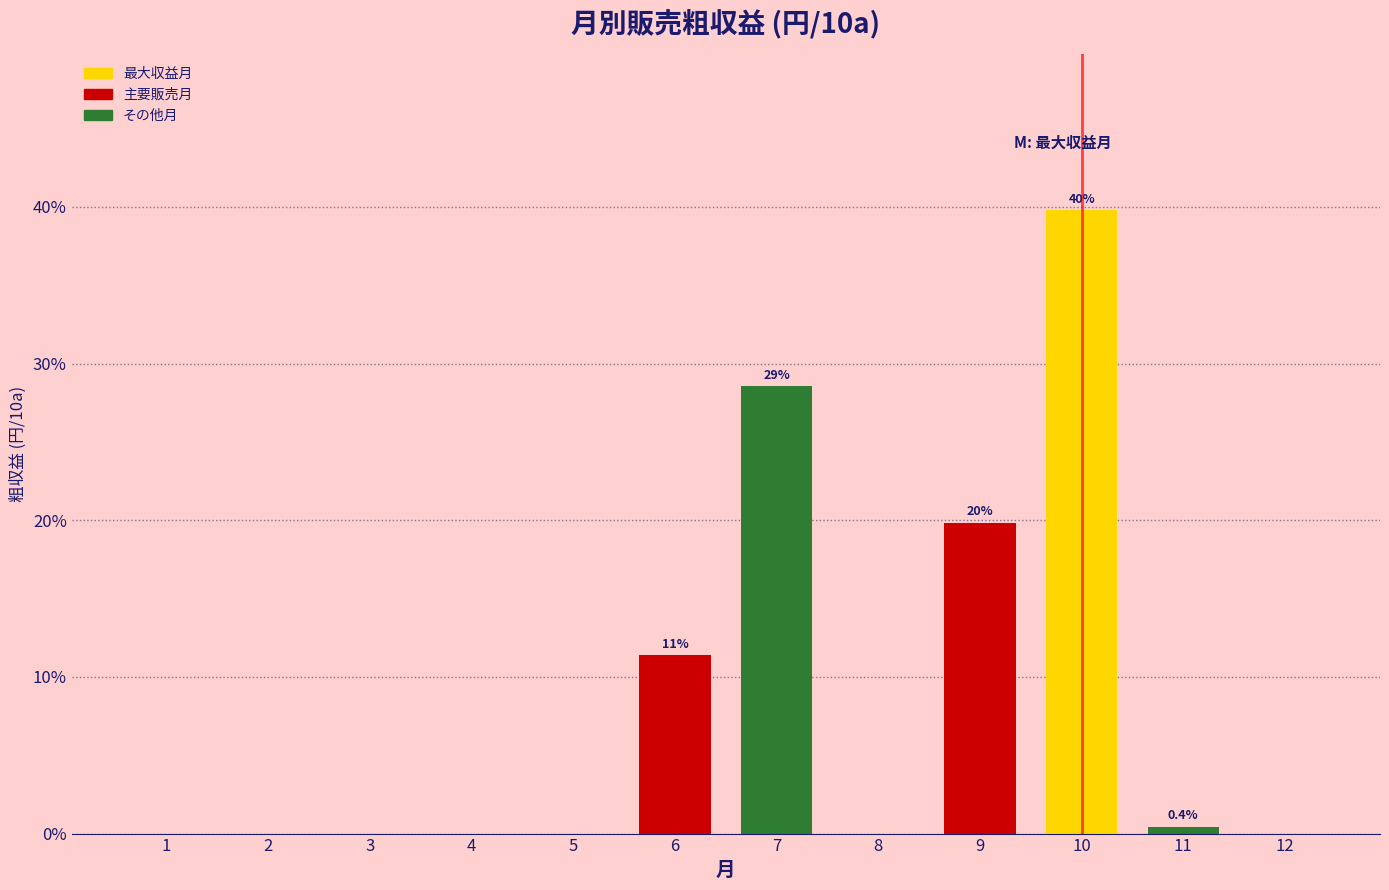

Reading right to left, list all the values displayed in this chart.

12=0.0	11=0.4	10=39.8	9=19.8	8=0.0	7=28.5	6=11.4	5=0.0	4=0.0	3=0.0	2=0.0	1=0.0